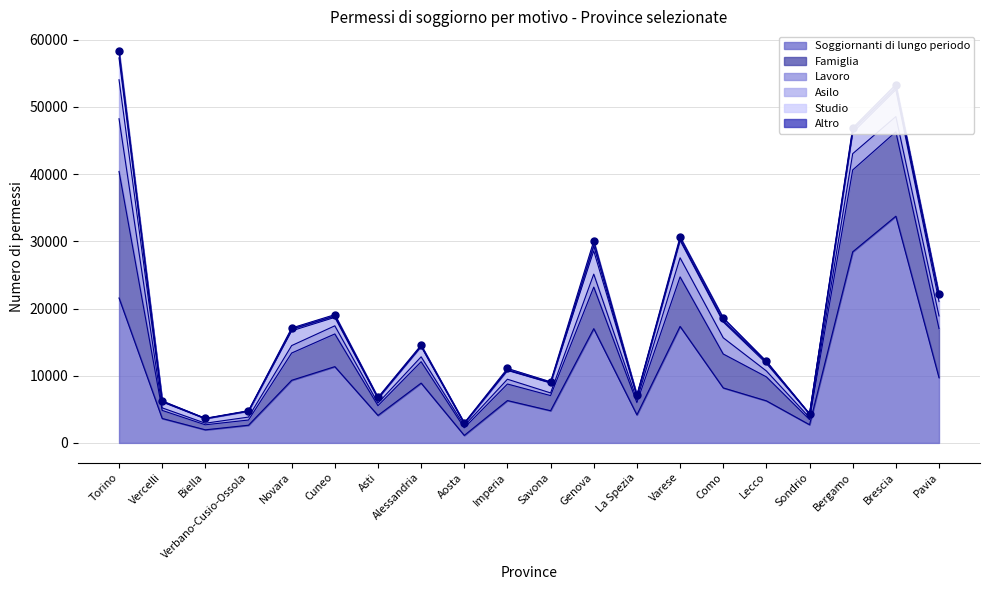

Reading right to left, transcribe all the data shown in this chart.

Lavoro: 1884	2267	2420	295	882	2414	2843	411	1932	397	713	311	730	381	1210	1108	437	237	378	7848
Famiglia: 7302	12561	12185	768	3566	5048	7372	1822	6188	2250	2465	1125	3182	1450	4867	4058	774	747	1200	18836
Studio: 832	317	419	5	213	164	170	73	753	56	34	21	54	41	200	257	8	47	83	3245
Soggiornanti di lungo periodo: 9709	33739	28438	2703	6260	8184	17336	4173	17002	4791	6301	1113	8901	4090	11350	9319	2633	1948	3636	21564
Altro: 269	478	280	25	106	448	359	74	733	114	239	46	156	116	210	171	53	23	80	1039
Asilo: 2137	3976	3139	529	1117	2352	2592	560	3457	1486	1334	356	1539	699	1252	2192	891	660	881	5804